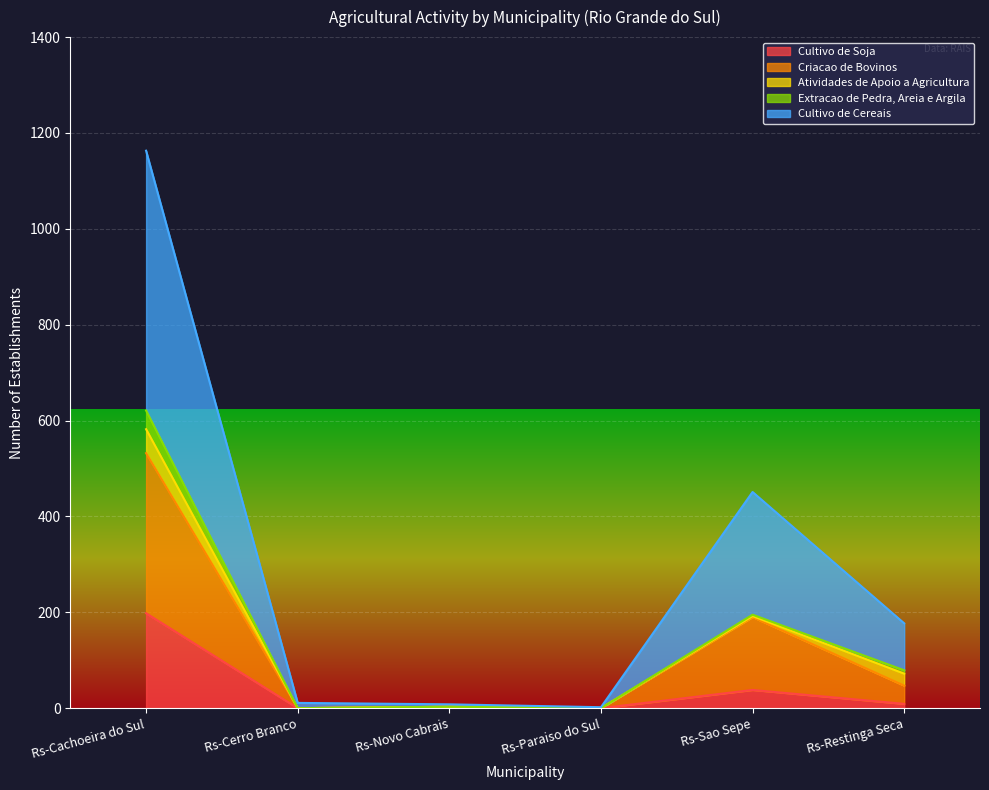

Is it true that Cultivo de Soja equals 0 at Rs-Paraiso do Sul?

True